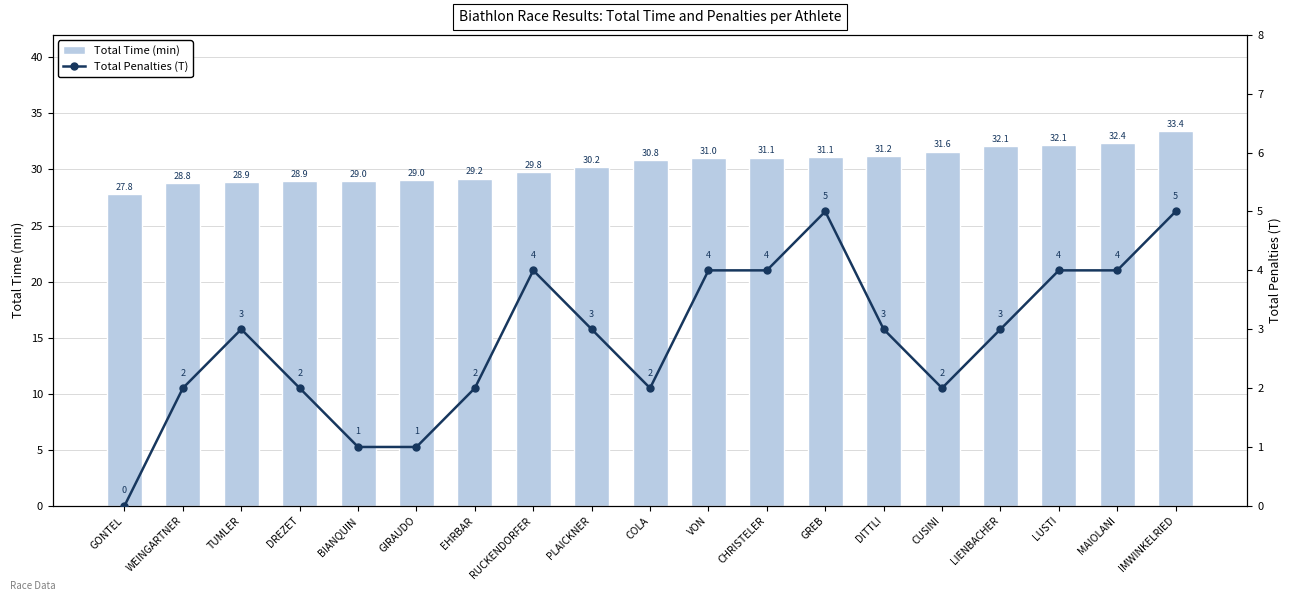

How many data points in Total Time (min) are above 30?

11